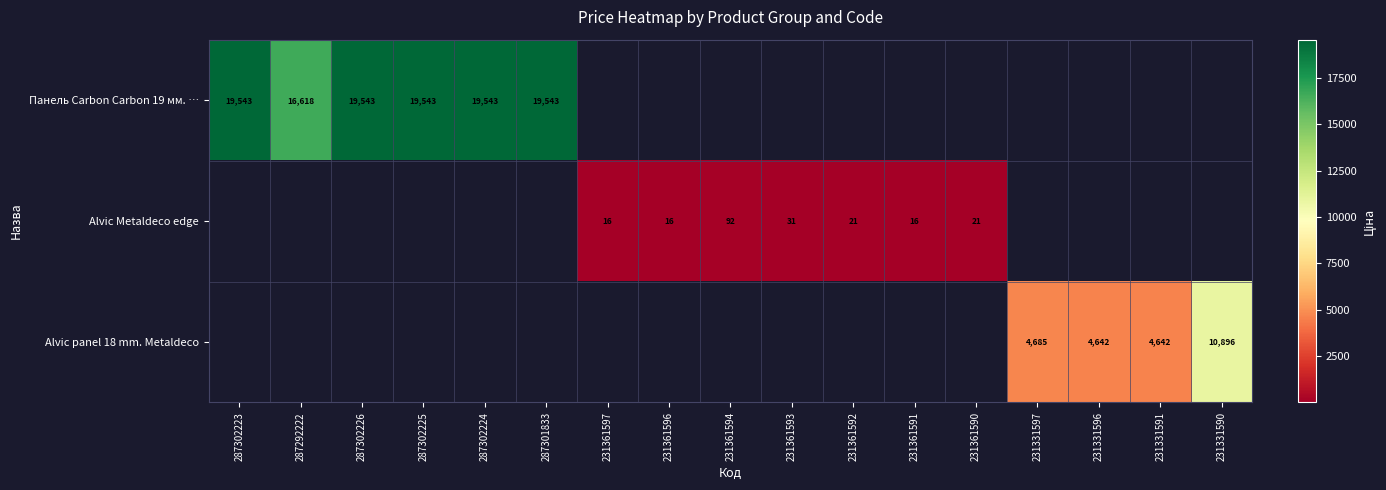

Is it true that Панель Carbon Carbon 19 мм. … equals 27120.2 at 287302226?

False